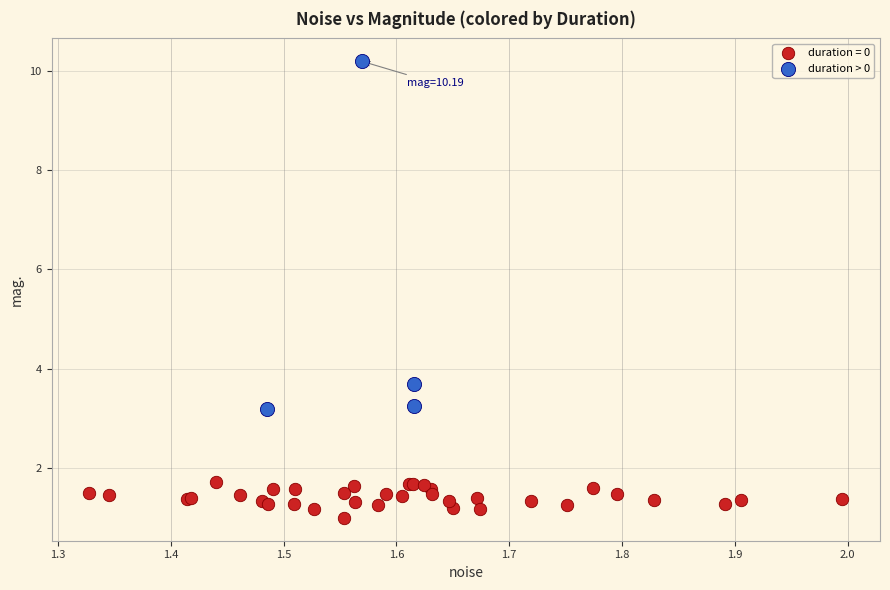

Which series has the largest Y range (max minus min)?

duration > 0